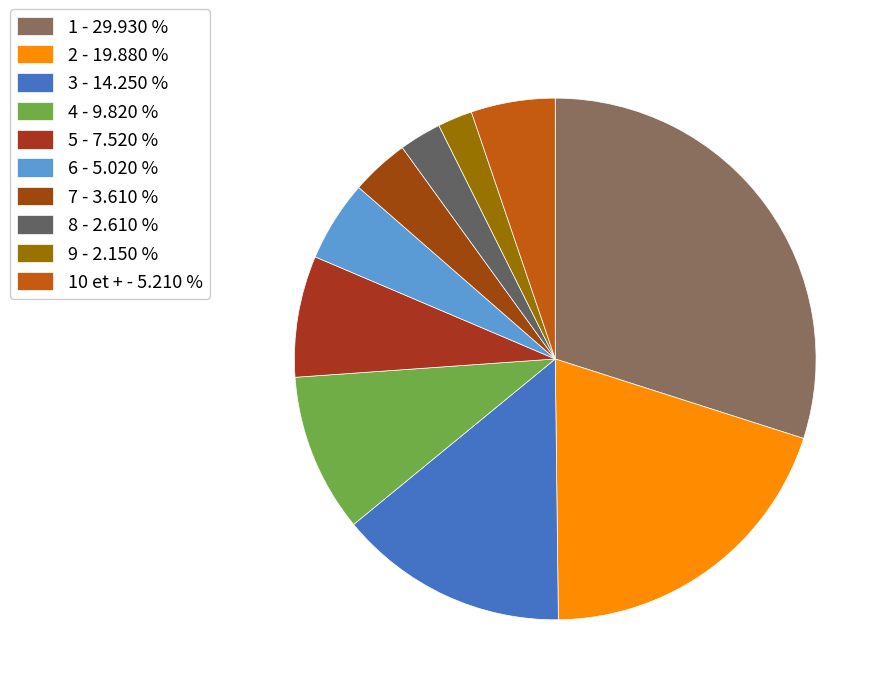

How many slices are in this pie chart?

10